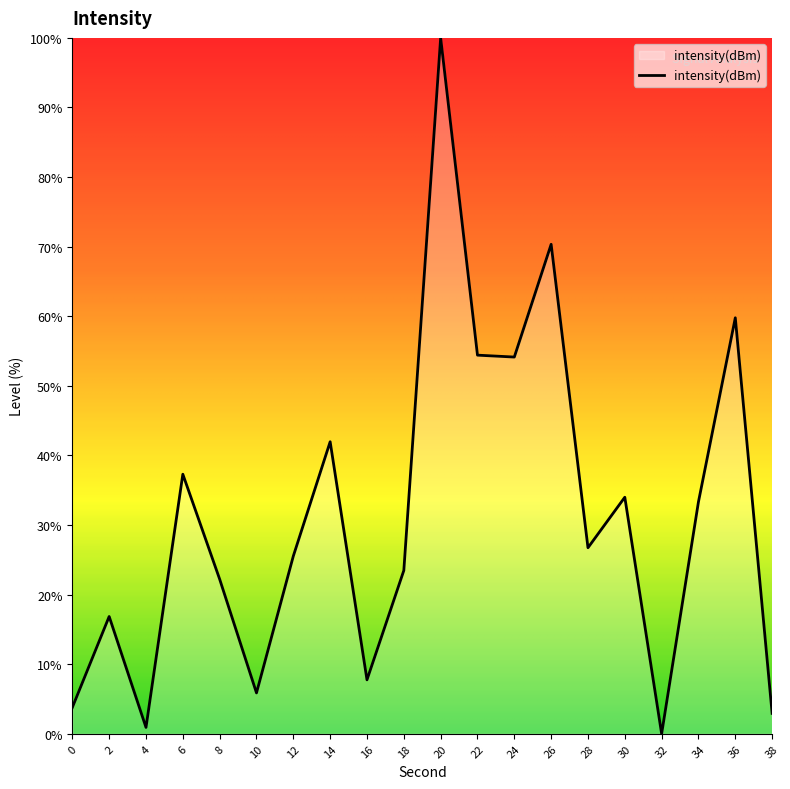

What is the approximate value at 16?

7.8